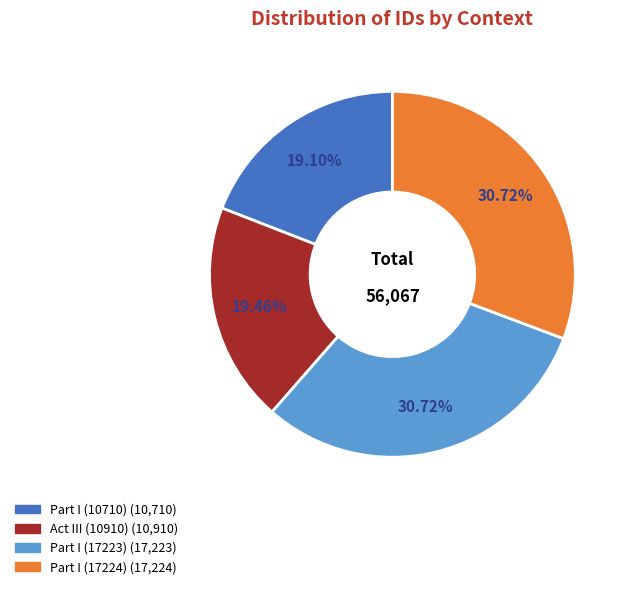

Does Part I (17224) represent more than half of the total?

No